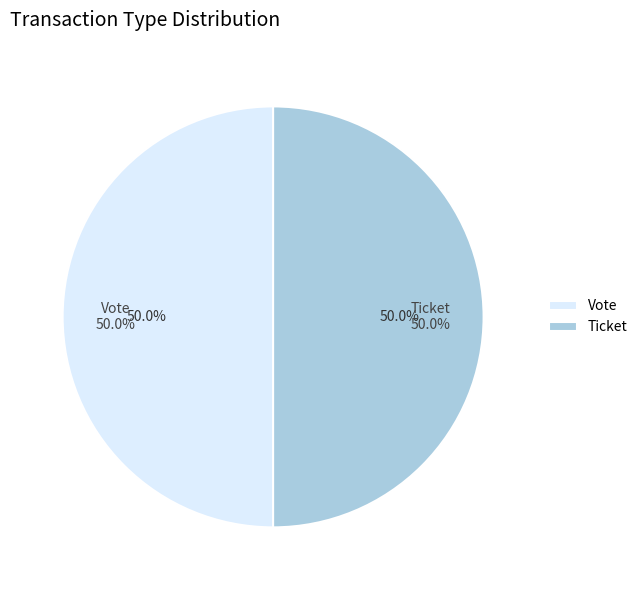

Which category has the biggest portion of the pie?

Vote